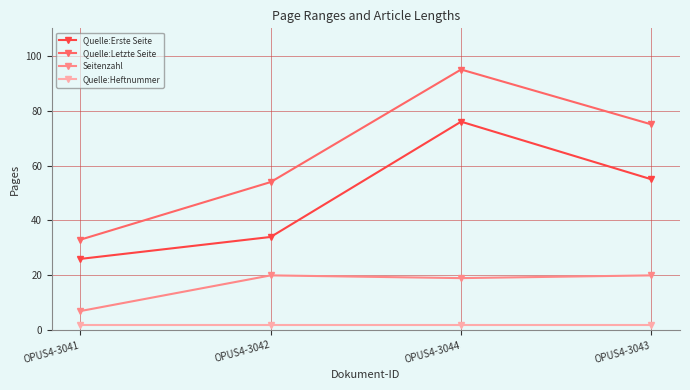

True or false: Seitenzahl and Quelle:Letzte Seite cross at least once.

False